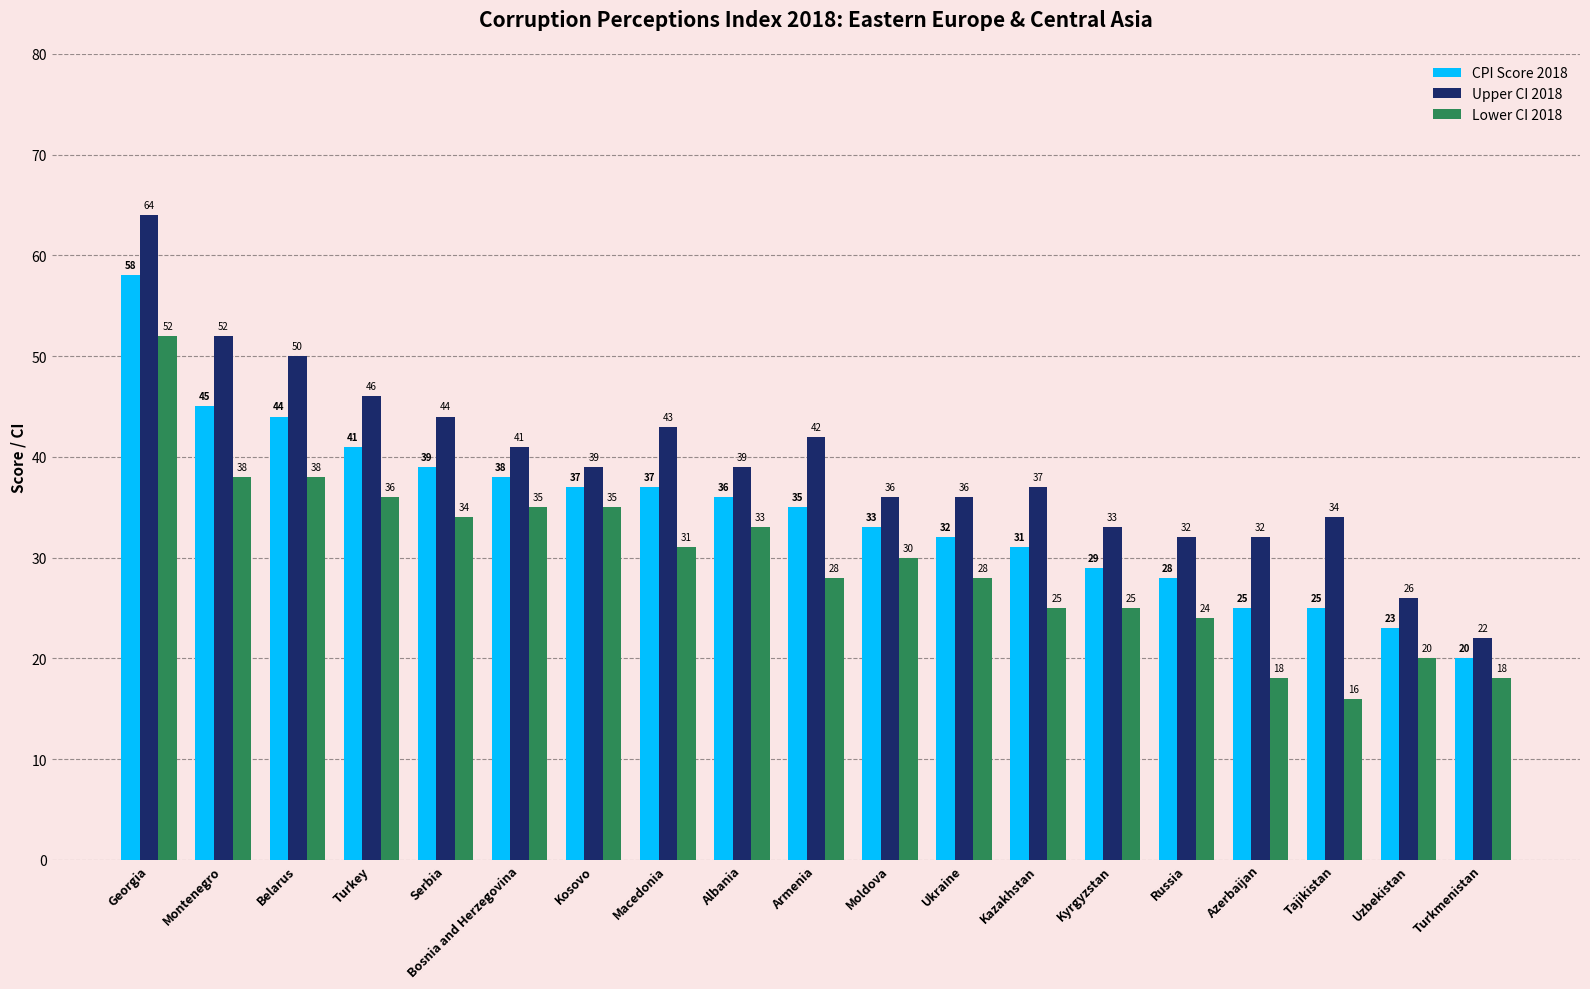

What is the difference between the Upper CI 2018 values at Macedonia and Turkmenistan?

21